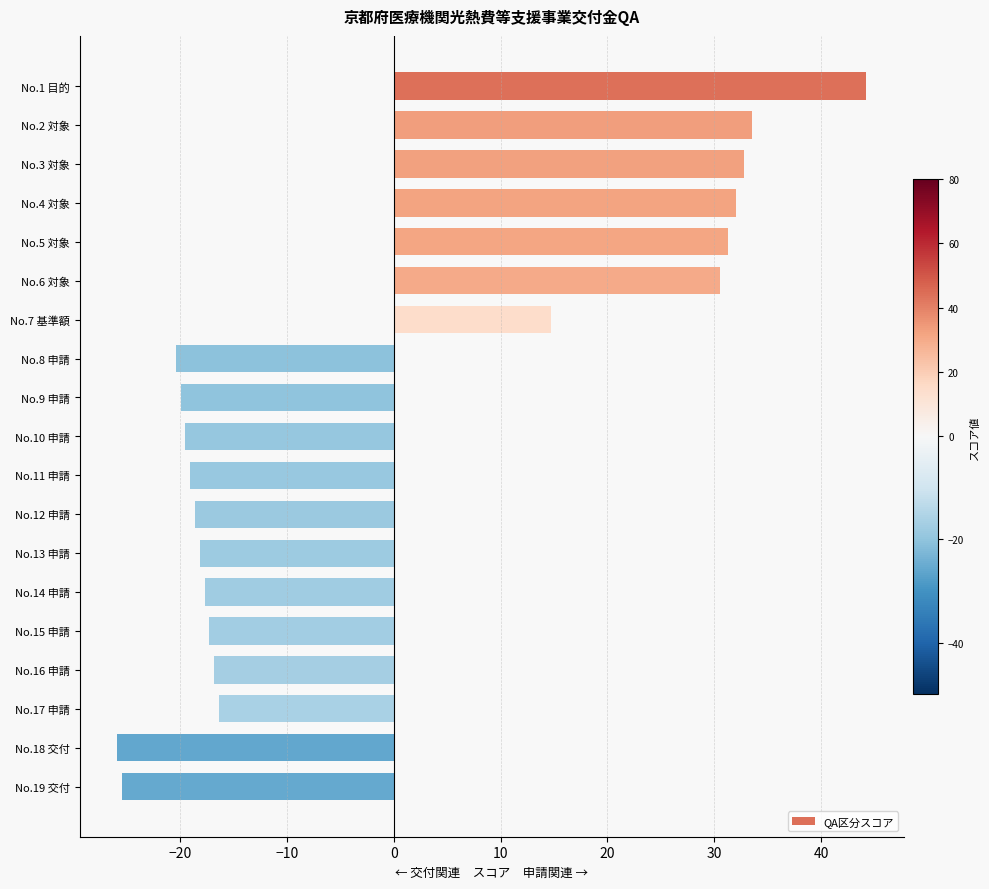

What is the sum of all values?

-16.1